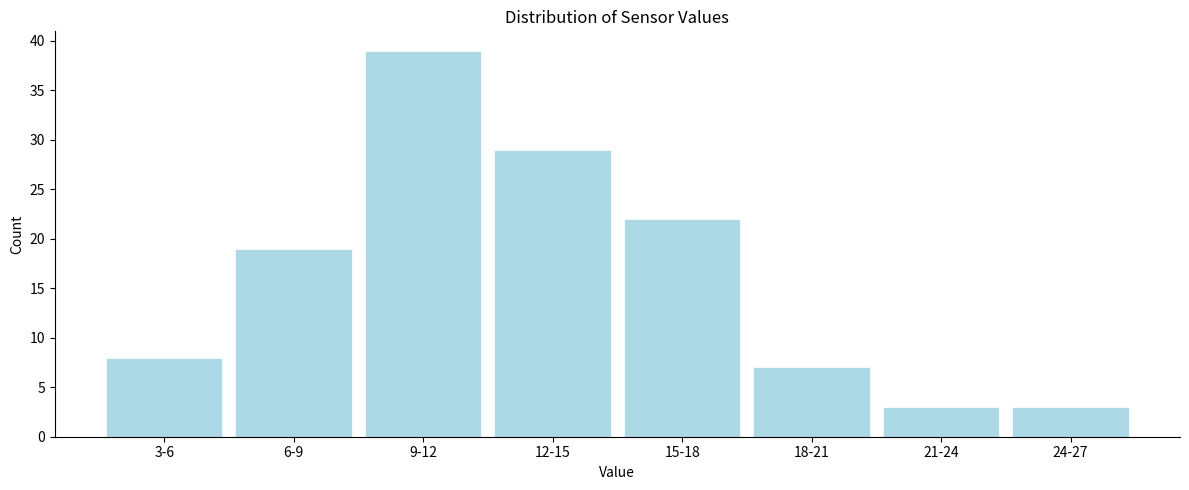

Reading left to right, extract all data points from this chart.

3-6=8	6-9=19	9-12=39	12-15=29	15-18=22	18-21=7	21-24=3	24-27=3